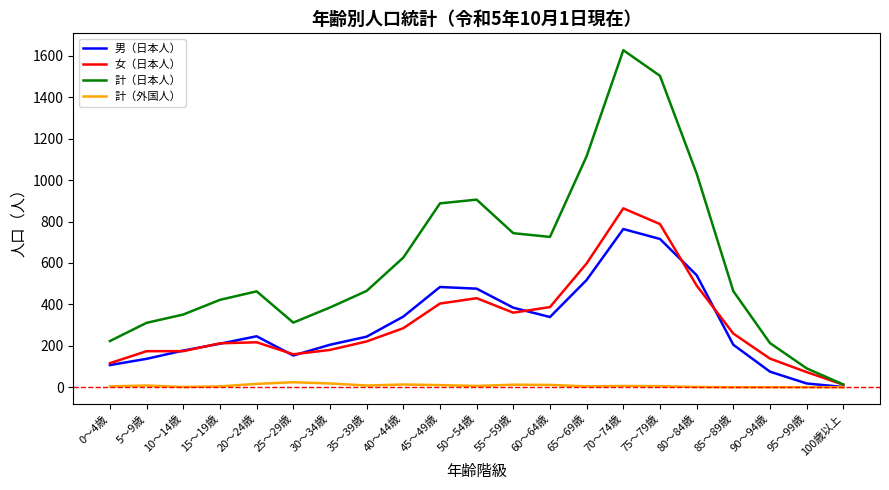

Rank the series by their maximum value, from lowest to highest.

計（外国人）, 男（日本人）, 女（日本人）, 計（日本人）